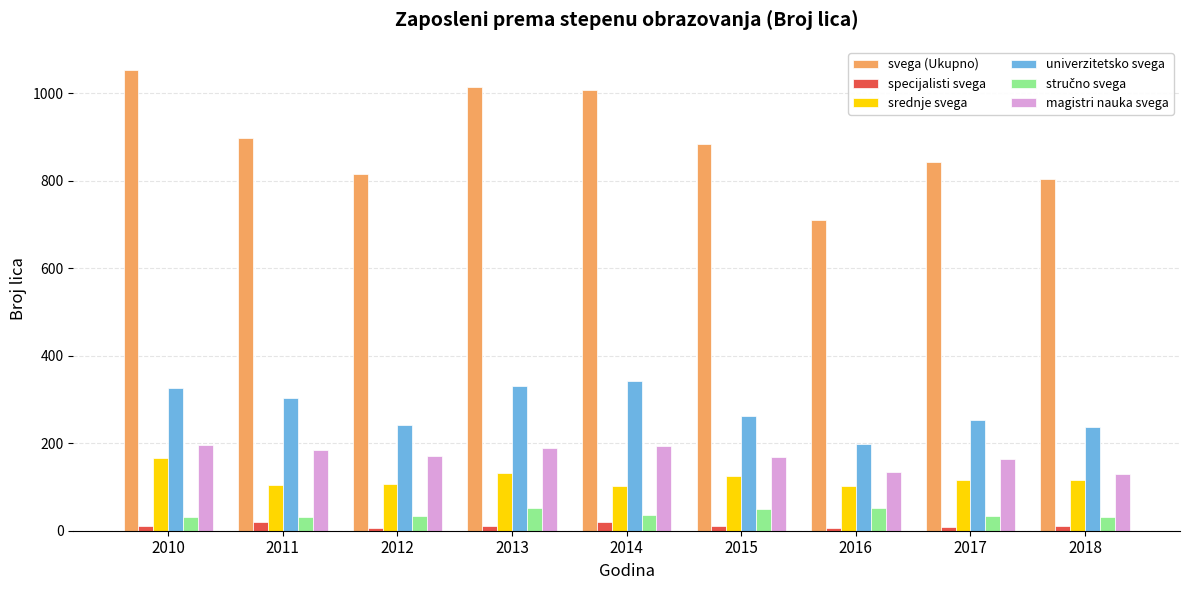

The value of srednje svega at 2013 is 39. True or false?

False